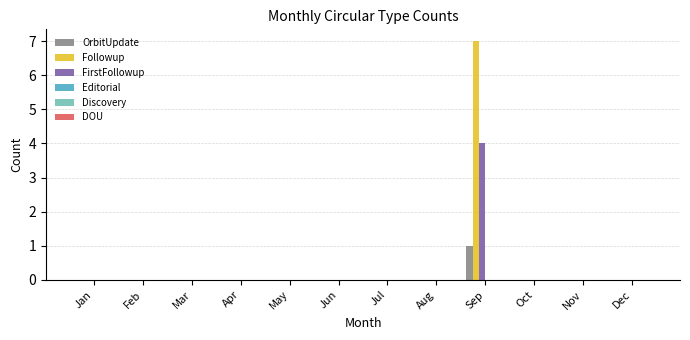

At which category is the sum across all series the highest?

Sep